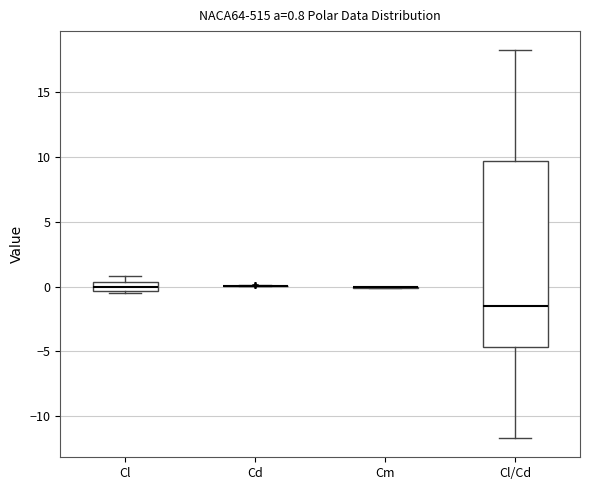

Which box is the tallest, from its lower edge to its upper edge?

Cl/Cd